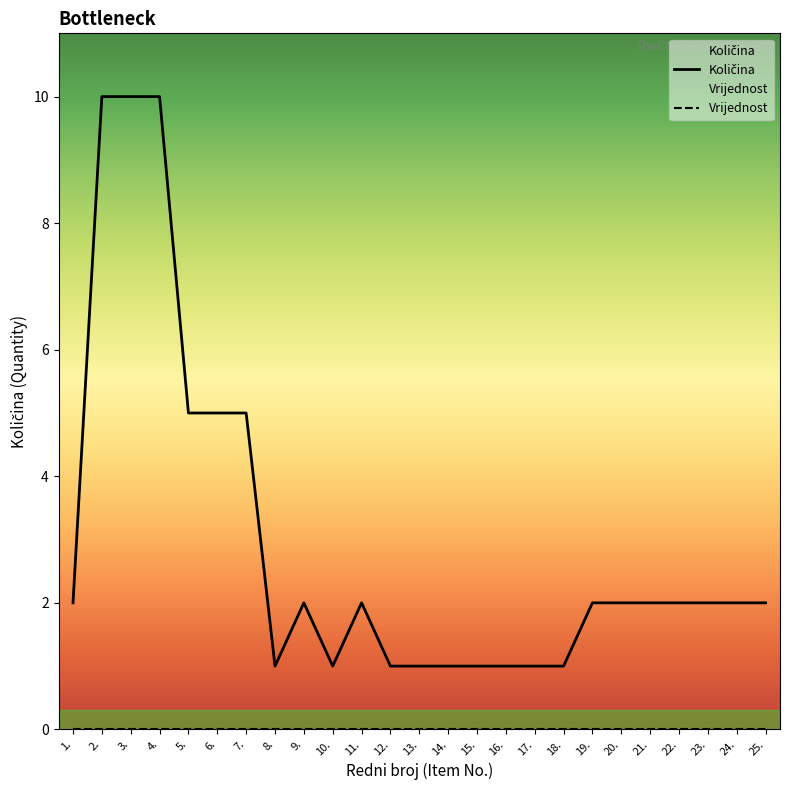

True or false: Količina has a value of 2 at 20..

True